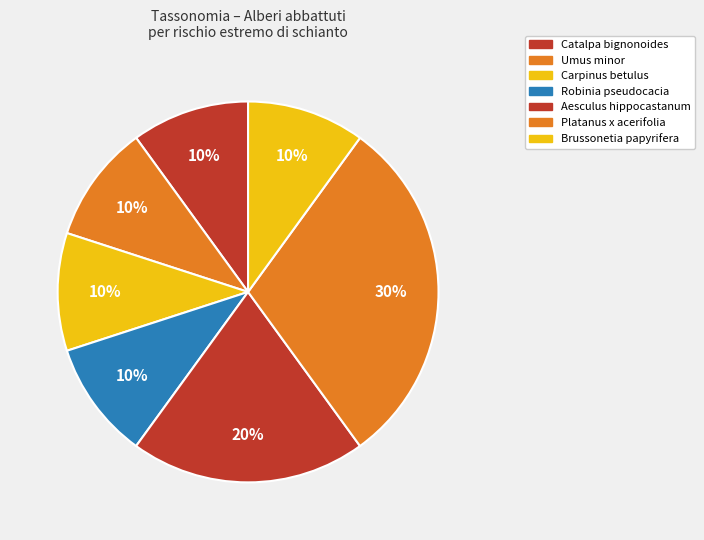

How many slices are in this pie chart?

7